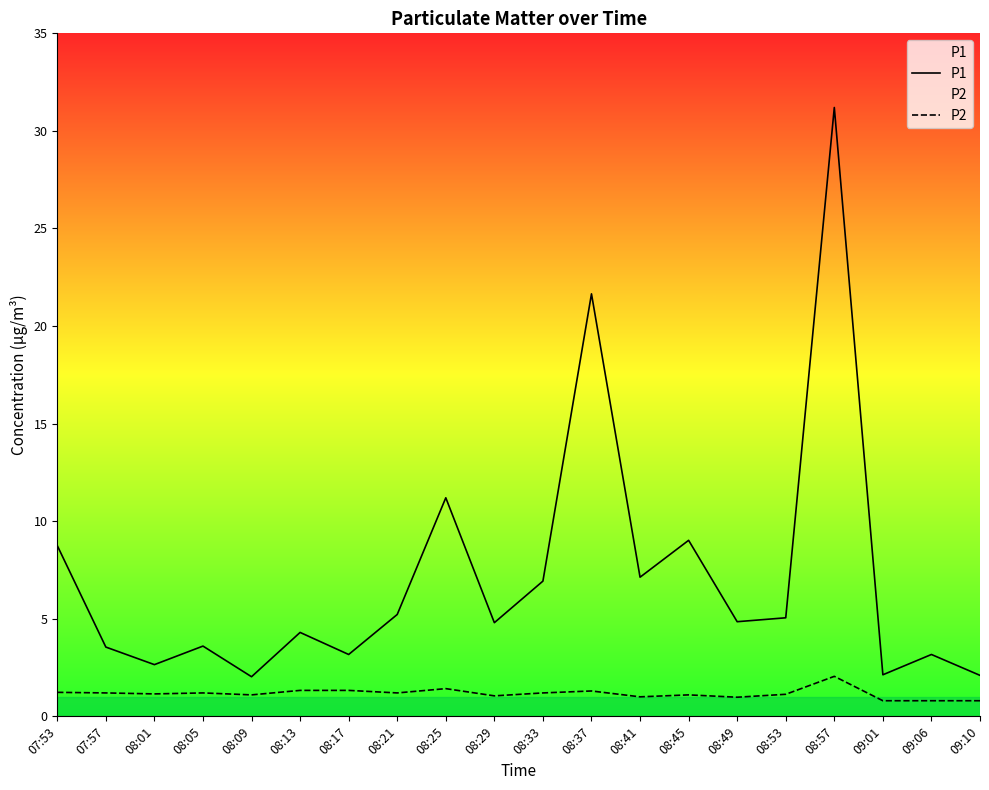

What is the minimum value for P1?

2.0